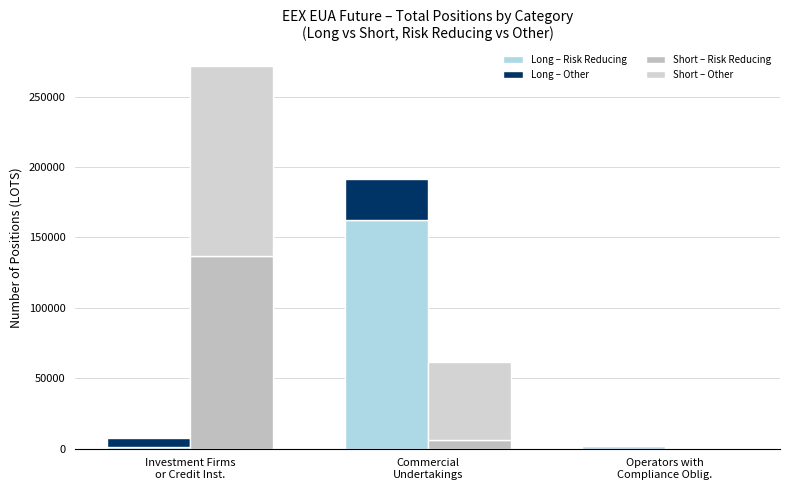

How many values in the Long – Risk Reducing series are below 2188?

1